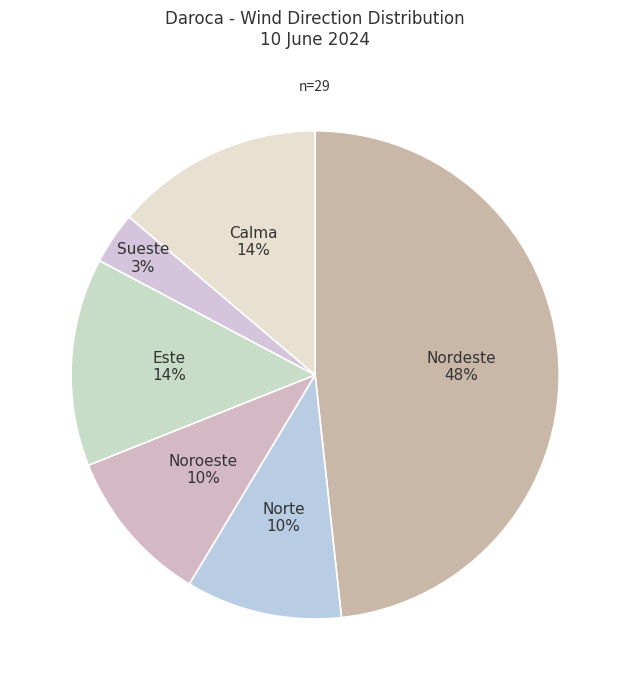

Is it true that Norte is 4% of the pie?

False